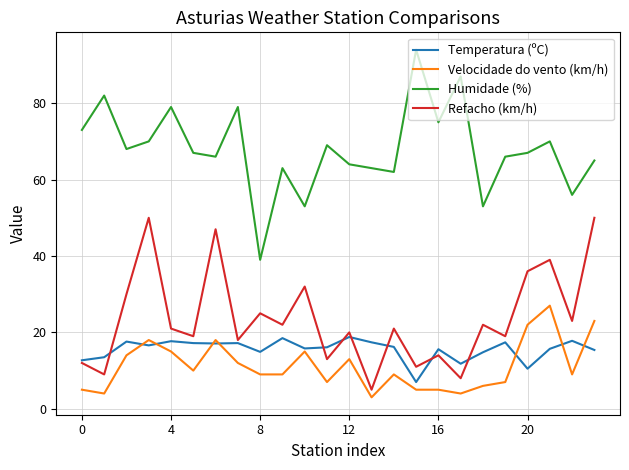

Which series has the largest total across all categories?

Humidade (%)